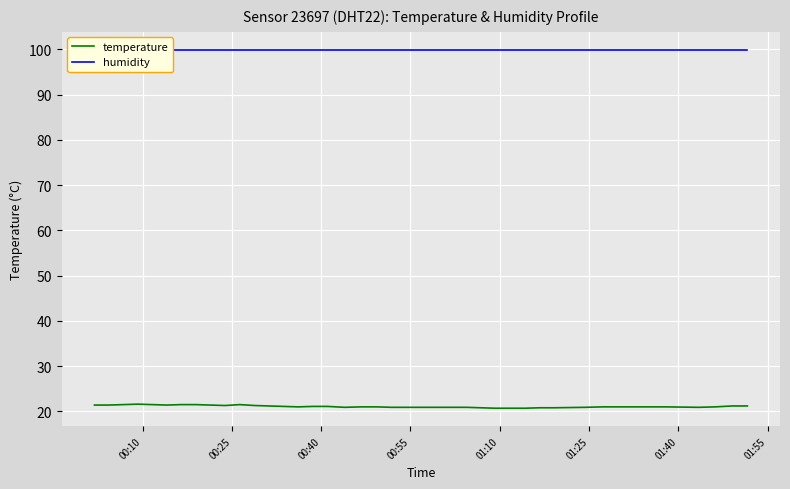

Is this an area chart (filled region under the line)?

No